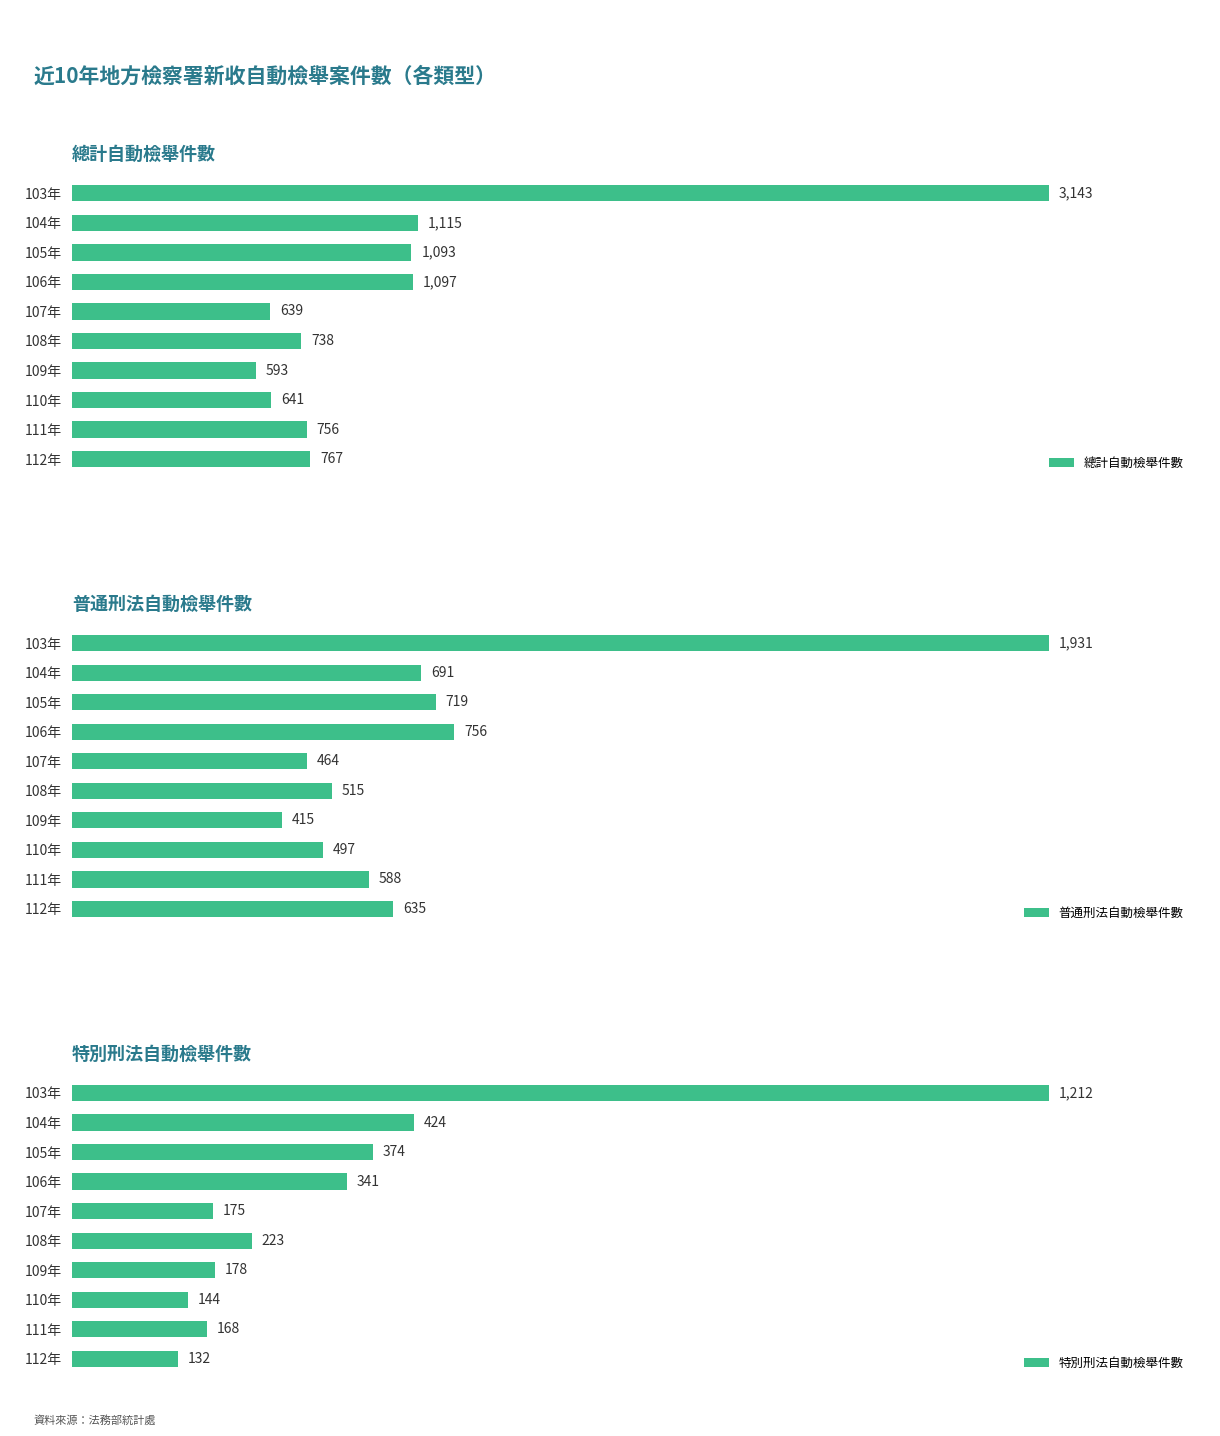

Which series has the largest total across all categories?

總計自動檢舉件數